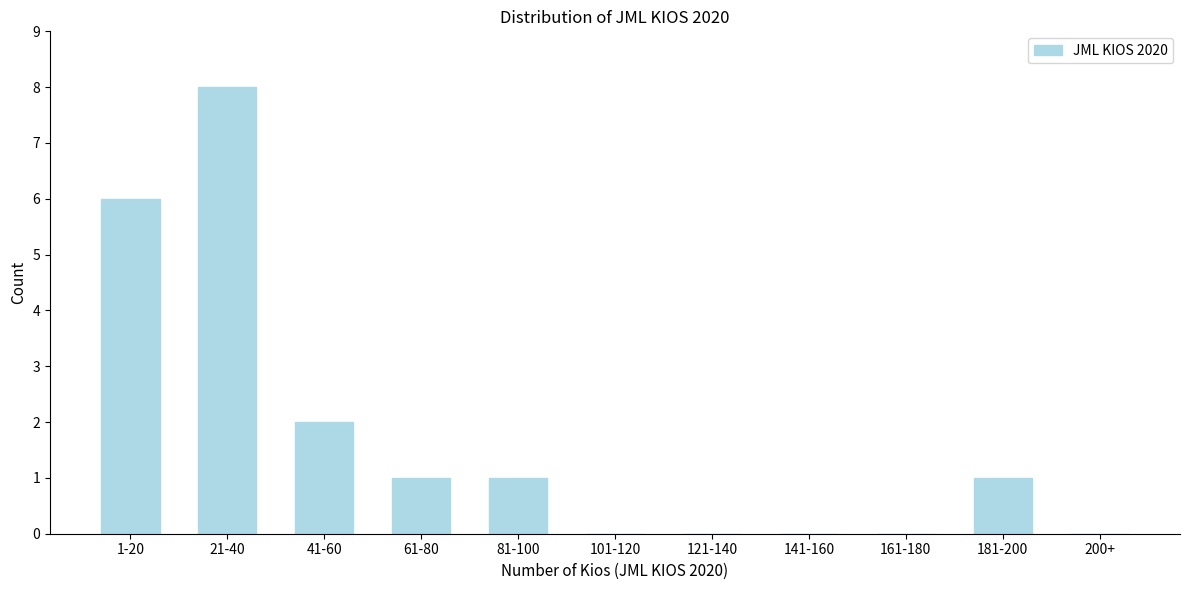

Reading left to right, list all the values displayed in this chart.

1-20=6	21-40=8	41-60=2	61-80=1	81-100=1	101-120=0	121-140=0	141-160=0	161-180=0	181-200=1	200+=0